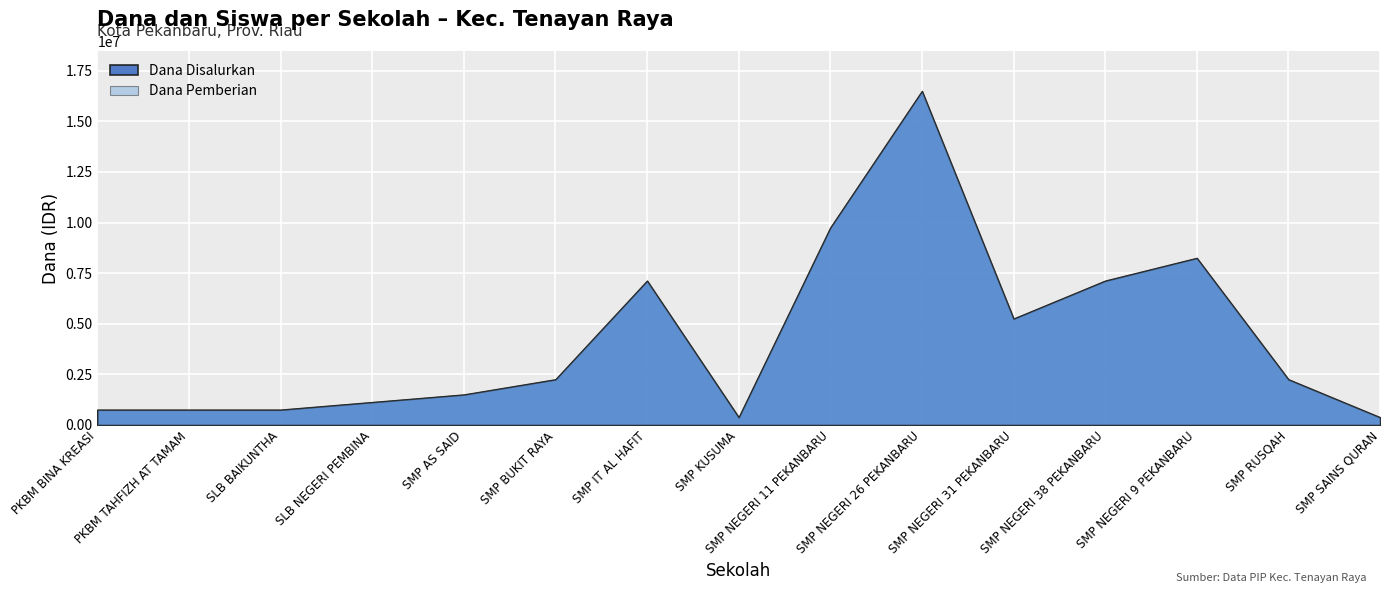

At which category is the sum across all series the highest?

SMP NEGERI 26 PEKANBARU